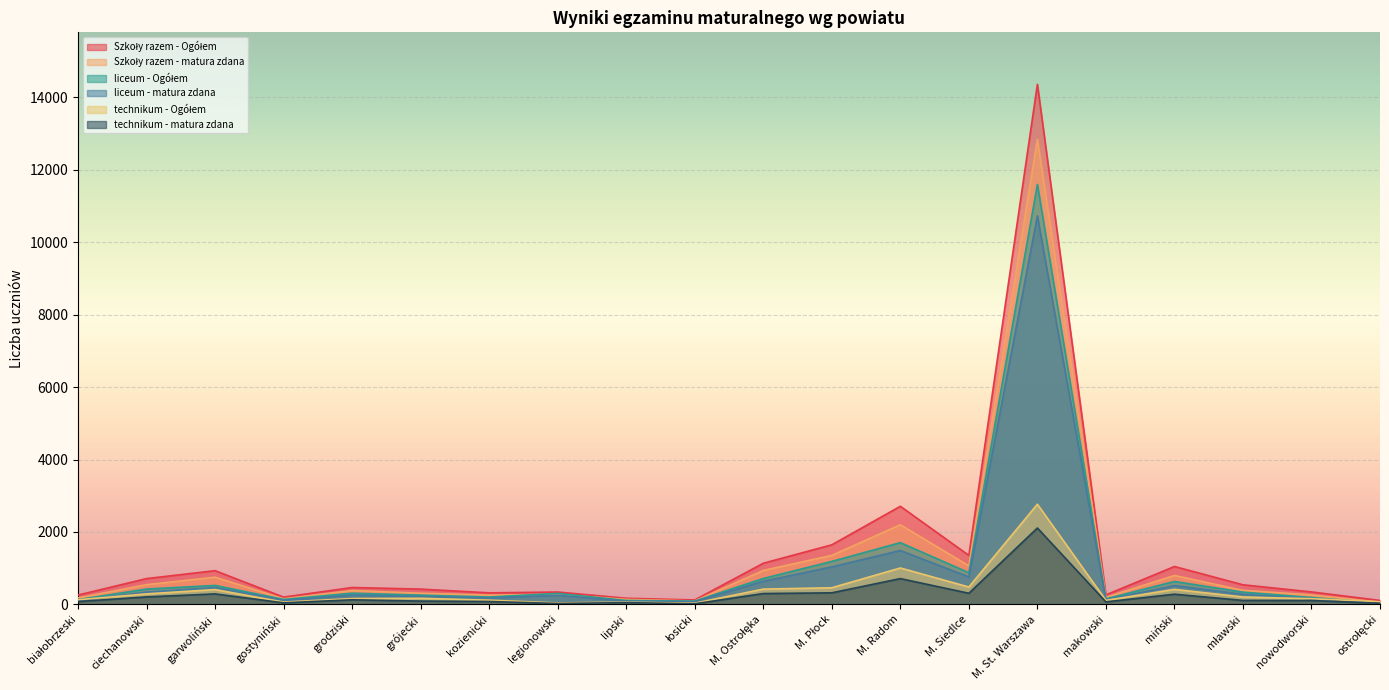

Between M. Ostrołęka and M. St. Warszawa, which is larger?

M. St. Warszawa